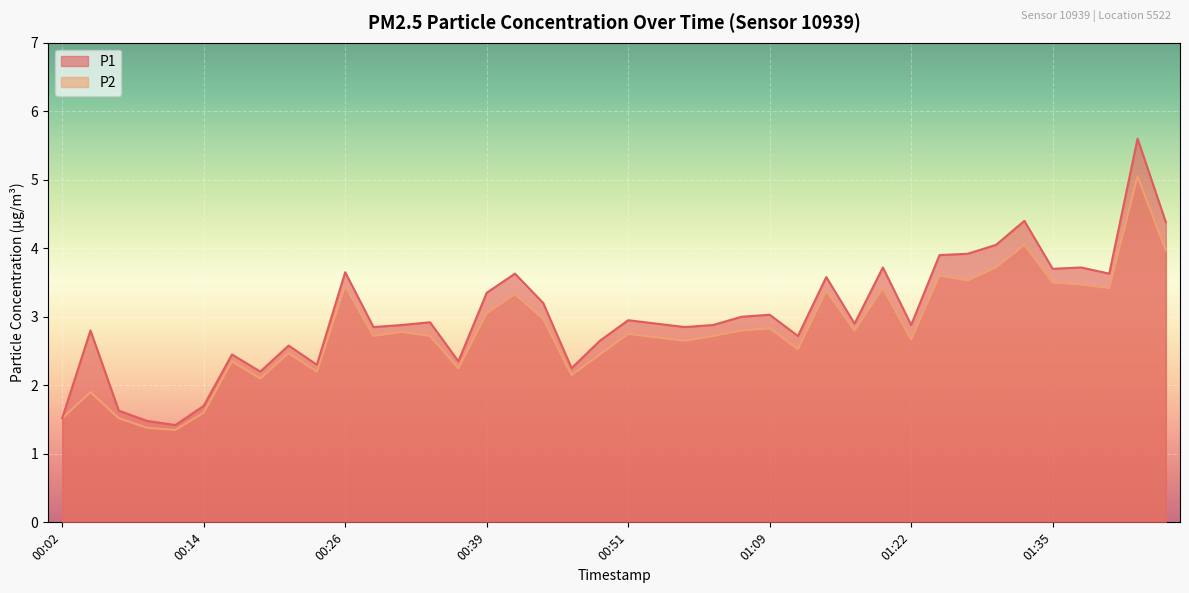

Which series has the largest total across all categories?

P1